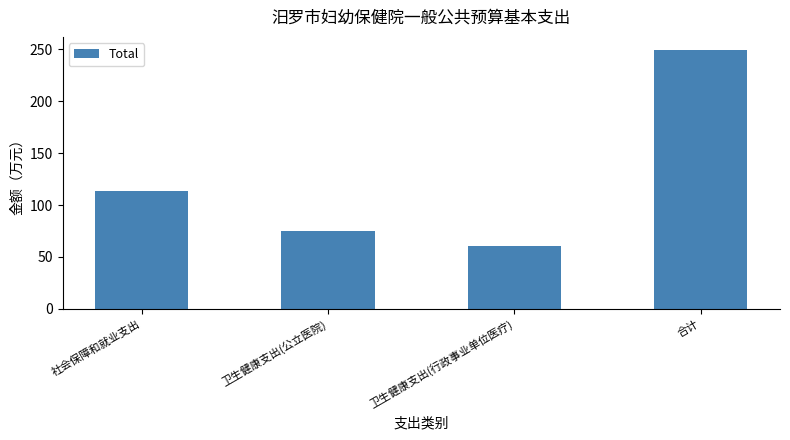

What is the greatest value displayed?

249.3